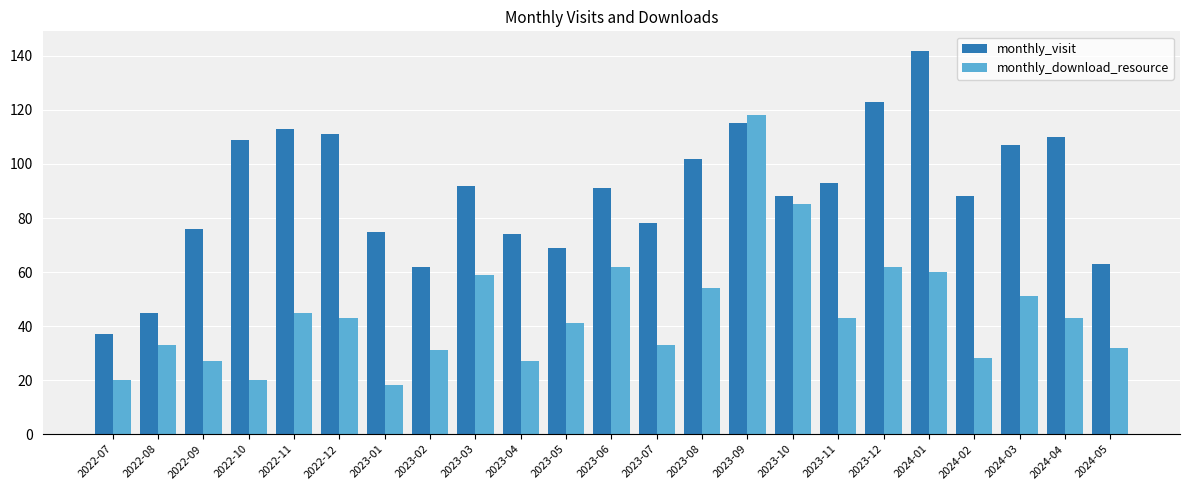

What is the spread (max minus min) of values at 2023-04?

47